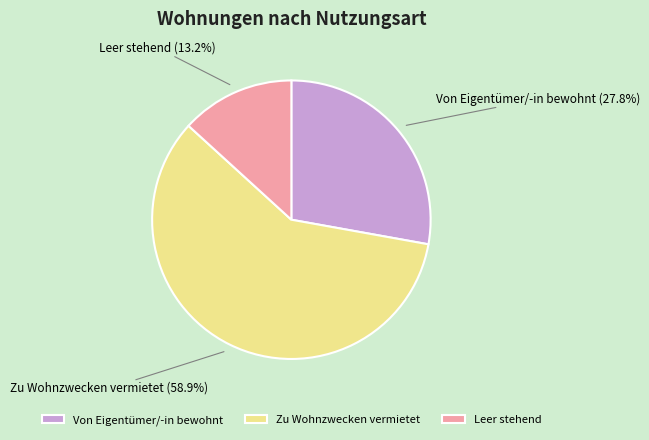

Does any single category account for the majority?

Yes